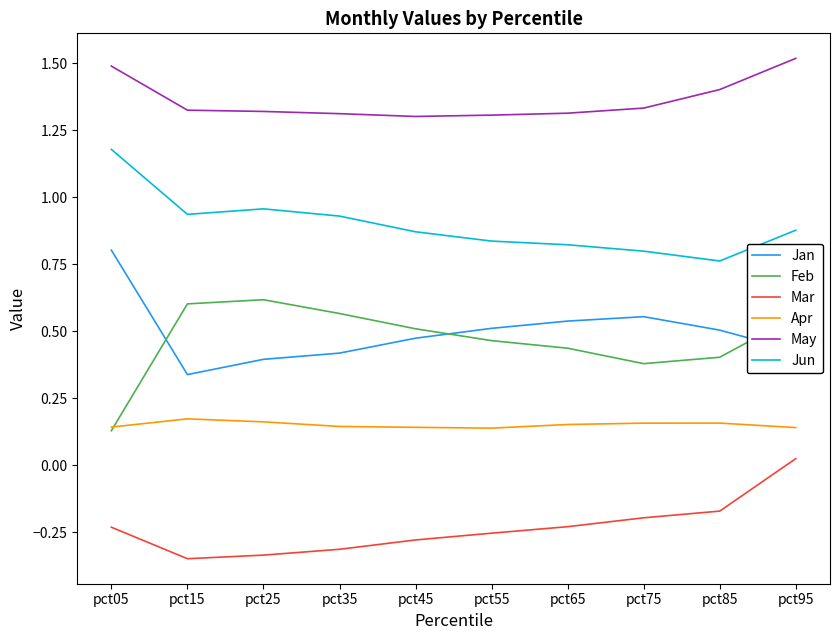

List the series in order of their peak value, lowest first.

Mar, Apr, Feb, Jan, Jun, May